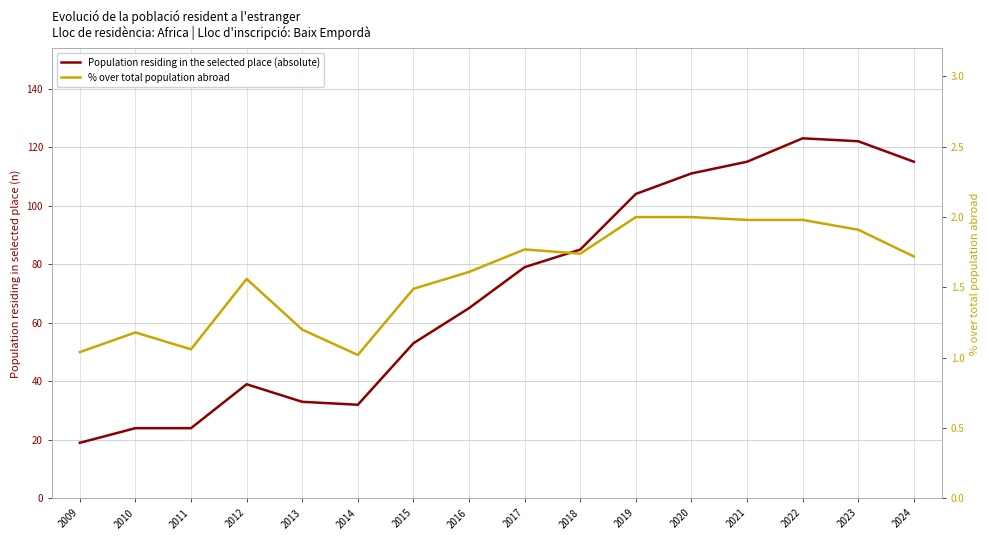

Count the number of data series in this chart.

2